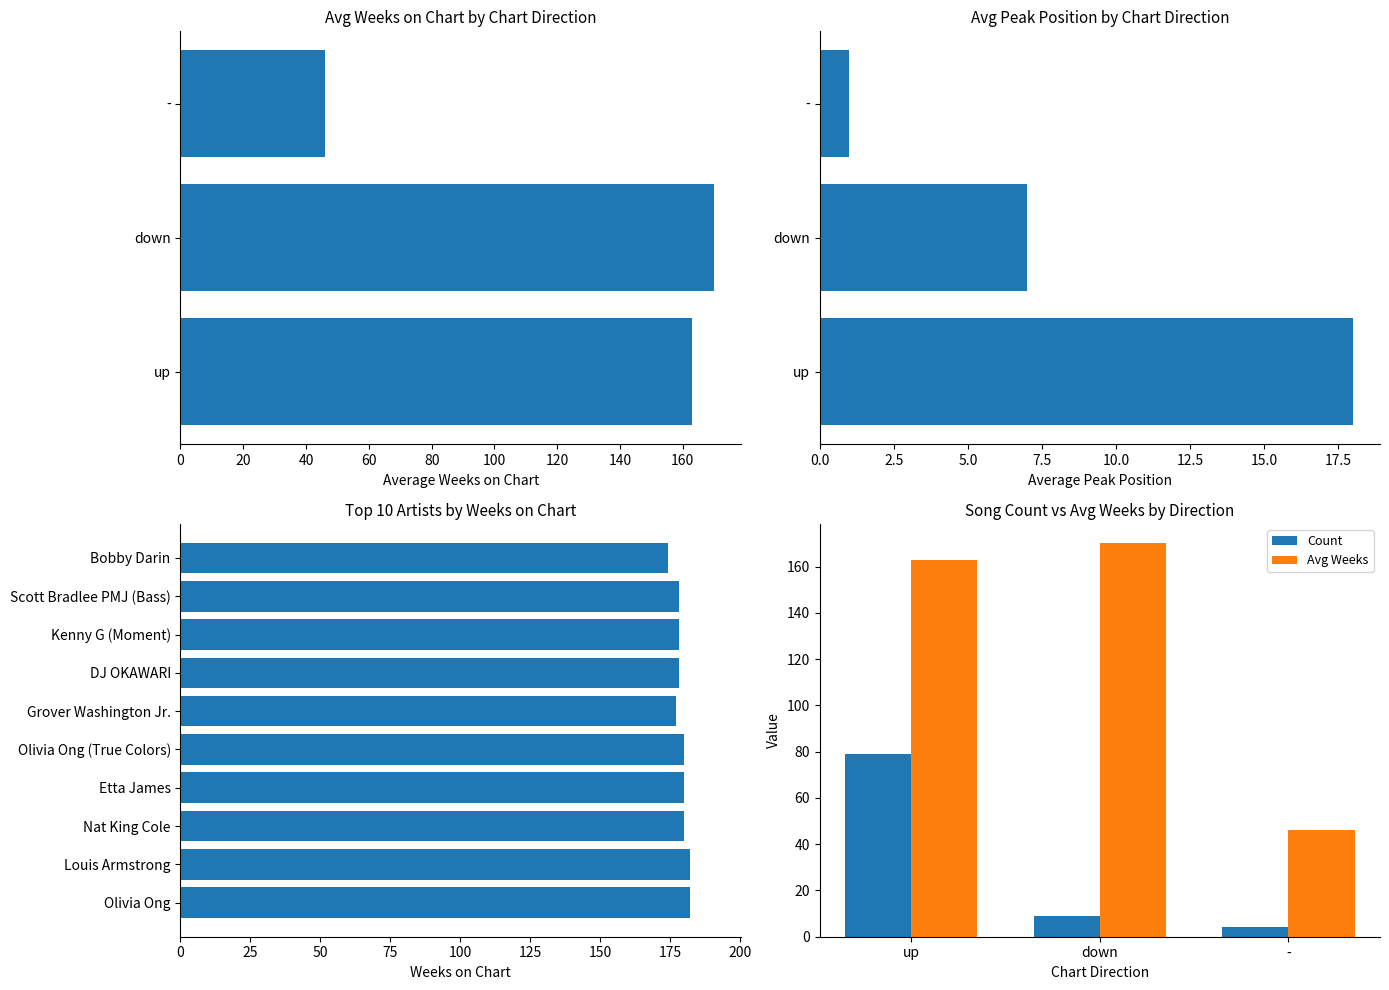

What is the average value of the down series?

62.9